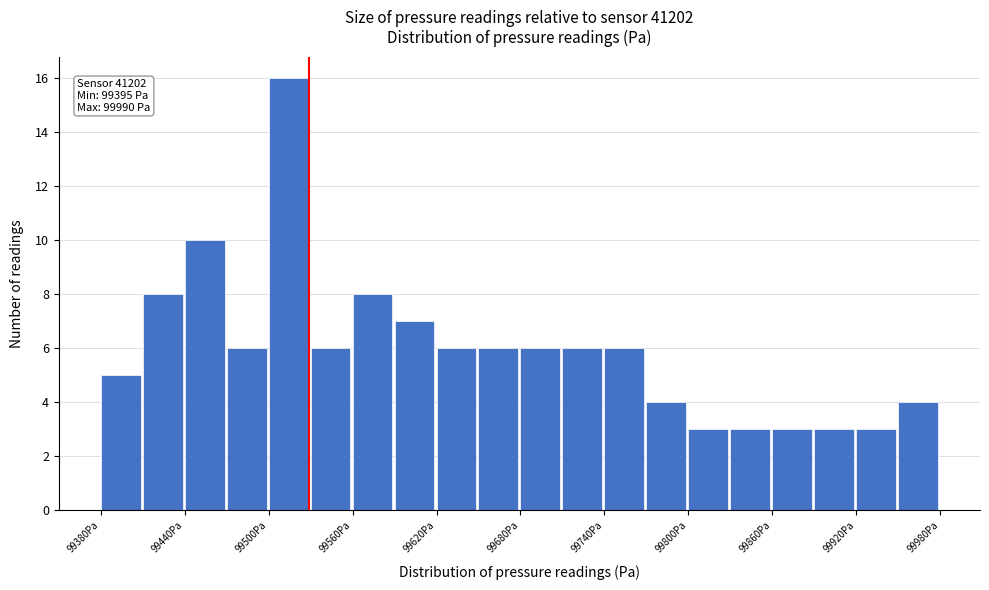

Read against the x-axis, roughly where is the centre of the tallest bar?

99510